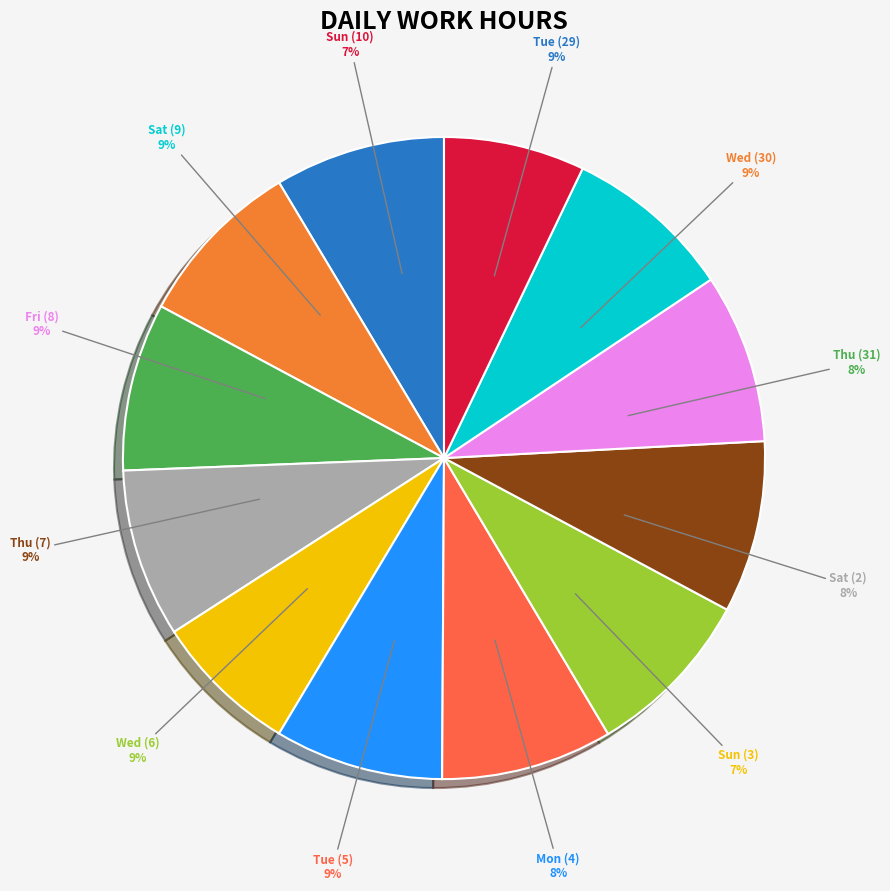

Does Thu (31) account for over 50% of the chart?

No